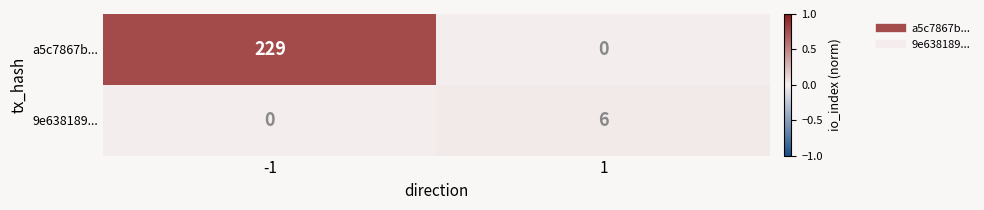

Which series has the largest total across all categories?

a5c7867b...